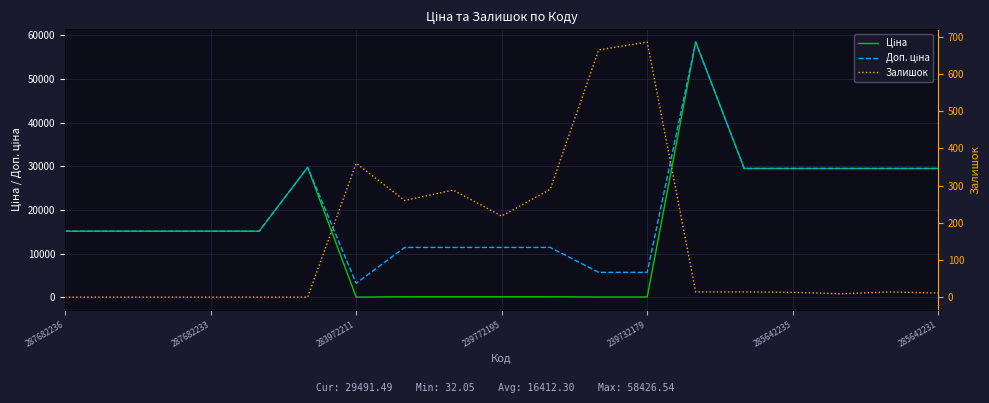

Reading left to right, list all the values displayed in this chart.

Ціна: 15120.0	15120.0	15120.0	15120.0	15120.0	29747.2	32.0	114.1	114.1	114.1	114.1	57.0	57.0	58426.5	29491.5	29491.5	29491.5	29491.5	29491.5
Доп. ціна: 15120.0	15120.0	15120.0	15120.0	15120.0	29747.2	3205.0	11410.0	11410.0	11410.0	11410.0	5705.0	5705.0	58426.5	29491.5	29491.5	29491.5	29491.5	29491.5
Залишок: 0.0	0.0	0.0	0.0	0.0	0.0	360.0	260.0	288.0	218.0	290.0	665.0	686.0	14.0	14.0	13.0	9.0	14.0	11.0